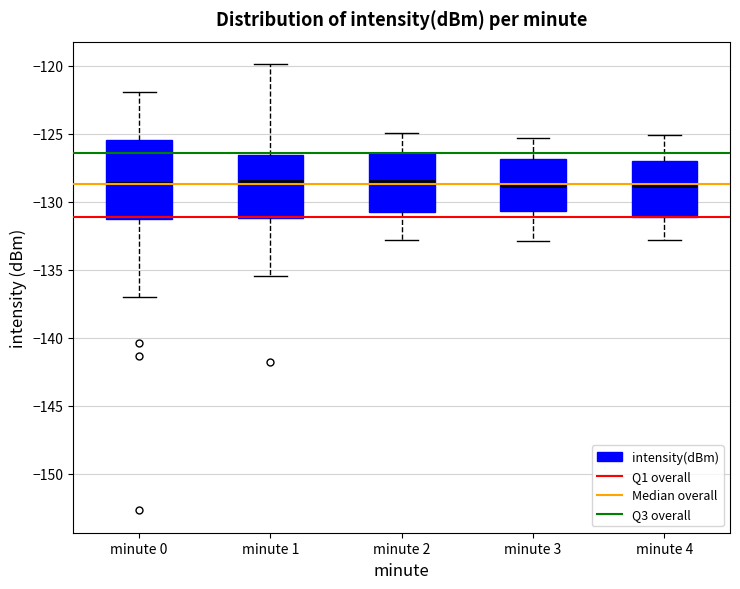

Reading left to right, transcribe this box plot: for each box, give where its median line is, the range the box spans, and where its two whiskers end, as read against the y-axis. The values are not printed on the chart, so give them approximately, as read against the axis.

minute 0: median -128.5, box -131.5 to -125.5, whiskers -137.0 to -122.0
minute 1: median -128.5, box -131.0 to -126.5, whiskers -135.5 to -120.0
minute 2: median -128.5, box -131.0 to -126.5, whiskers -133.0 to -125.0
minute 3: median -129.0, box -130.5 to -127.0, whiskers -133.0 to -125.5
minute 4: median -129.0, box -131.0 to -127.0, whiskers -133.0 to -125.0